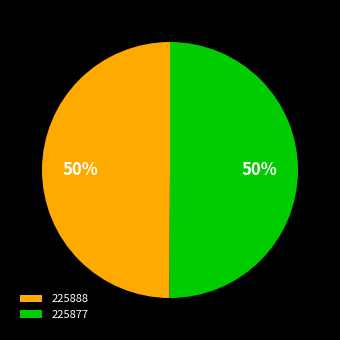

To the nearest percent, what is the combined percentage of 225877 and 225888?

100%